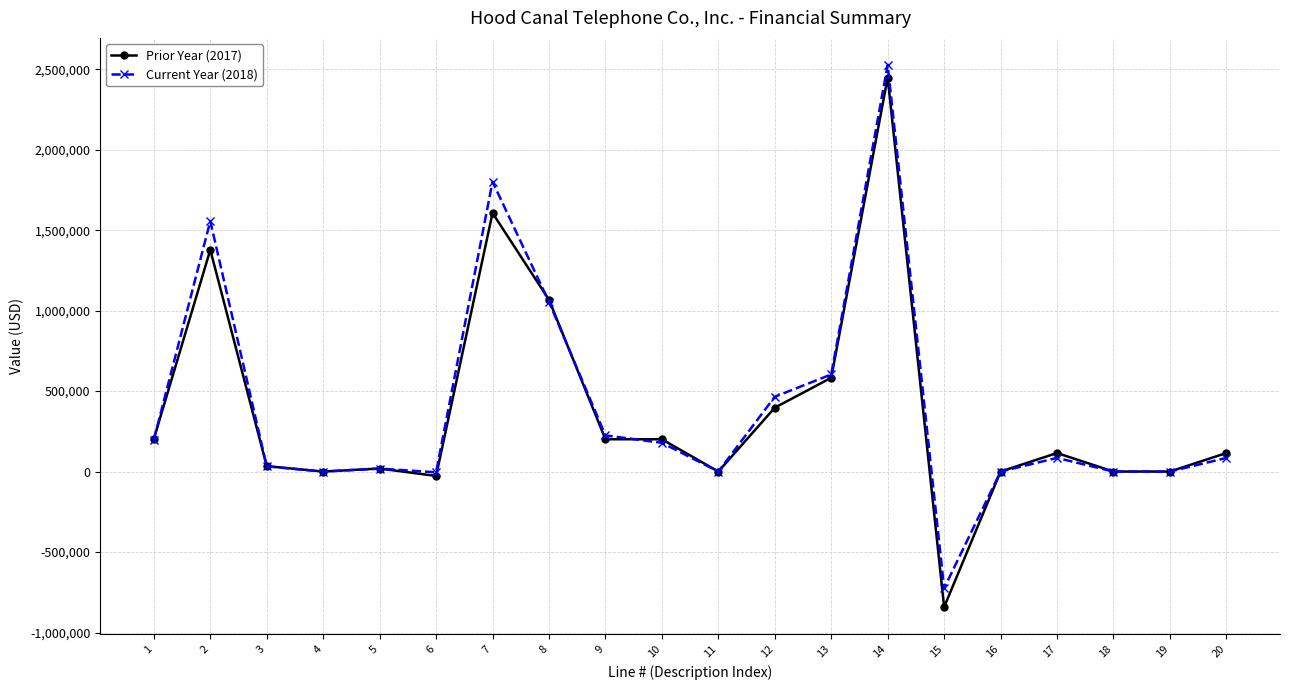

Which series has the largest range (max minus min)?

Prior Year (2017)